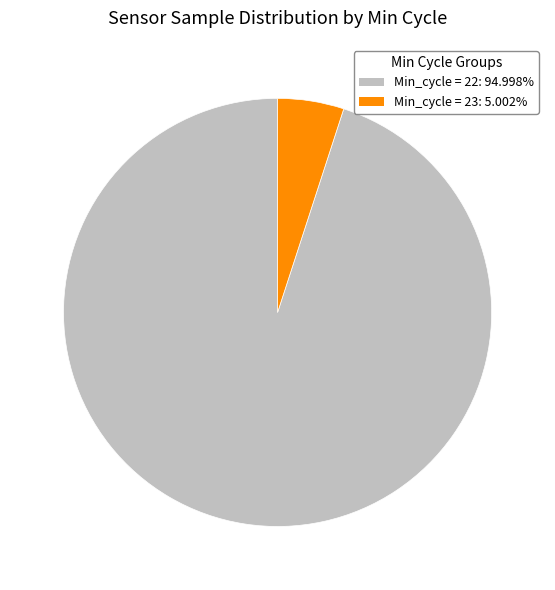

Combined, do Min_cycle = 22: 94.998% and Min_cycle = 23: 5.002% account for over 50%?

Yes